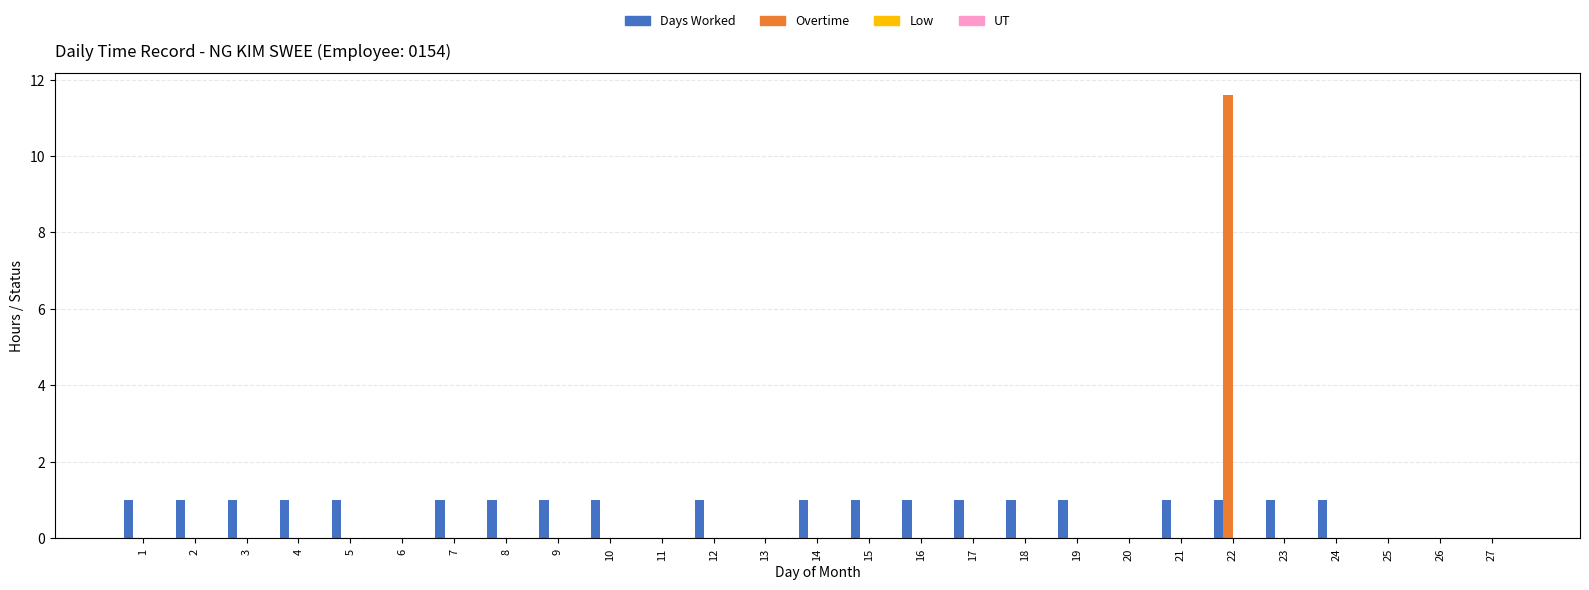

Are the bars horizontal?

No